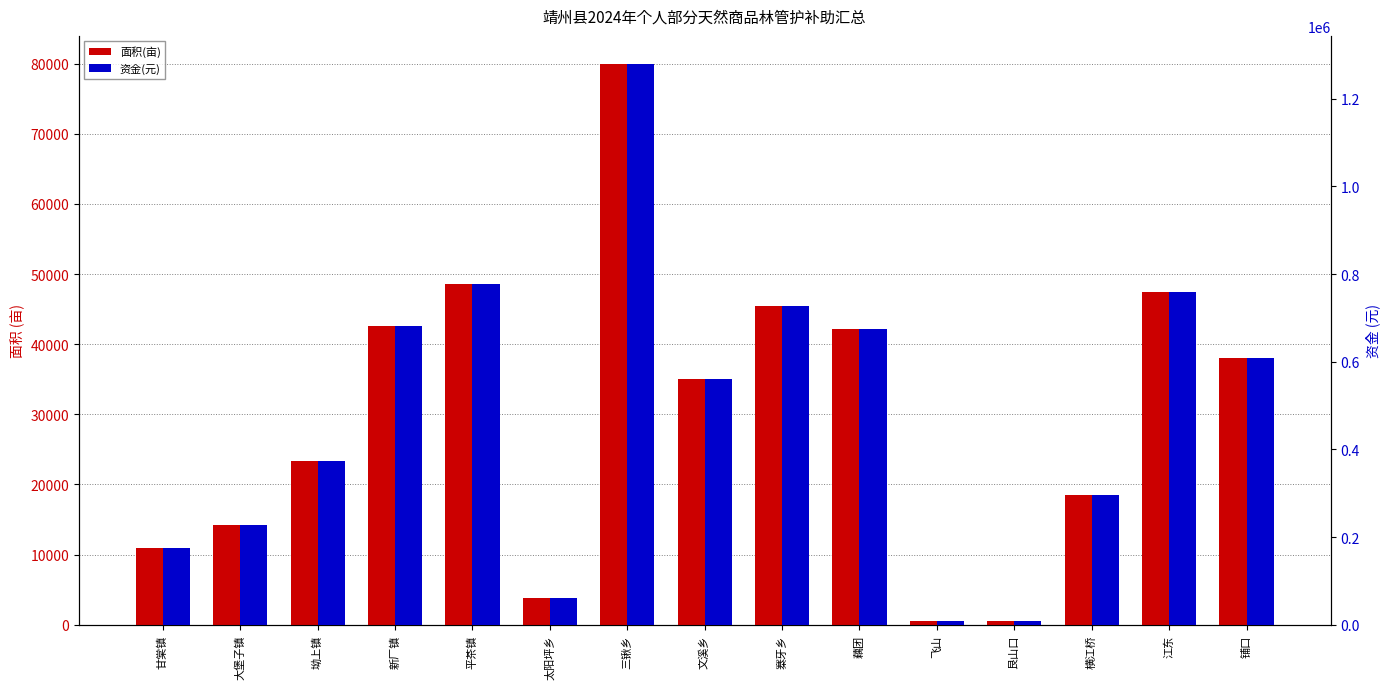

What is the label of the 15th bar from the left?

铺口